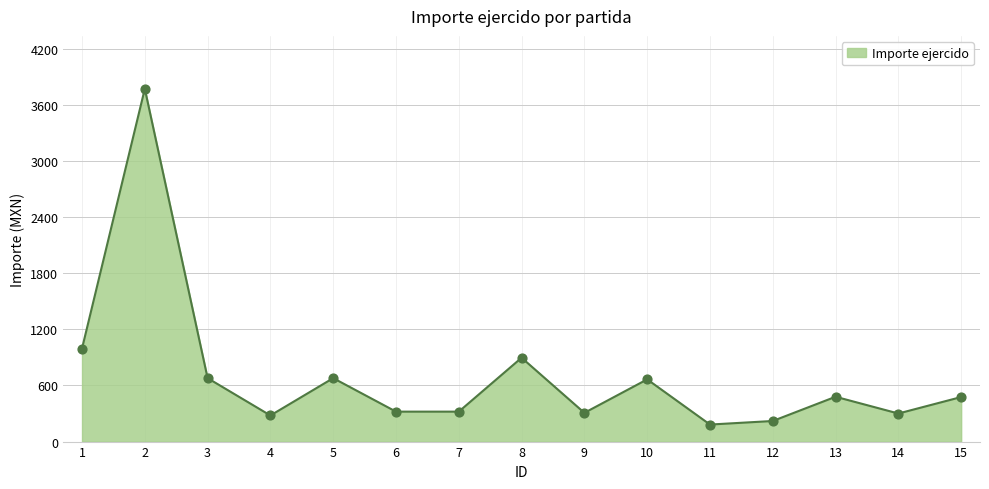

What is the change in value from 10 to 14?

-364.9